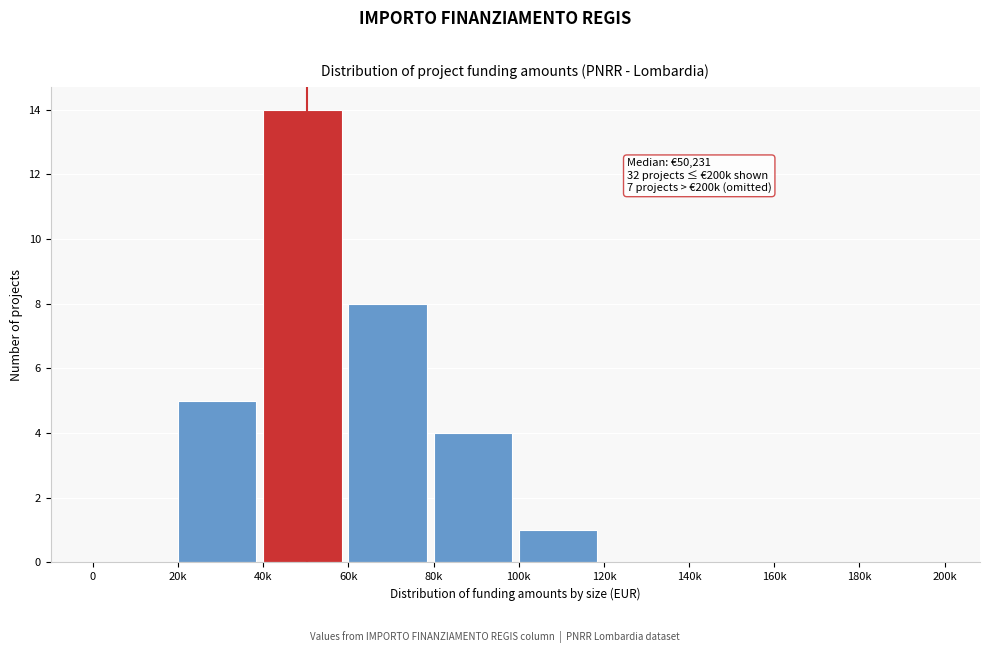

Reading left to right, what are all the values shown in this chart?

0=0	20k=5	40k=14	60k=8	80k=4	100k=1	120k=0	140k=0	160k=0	180k=0